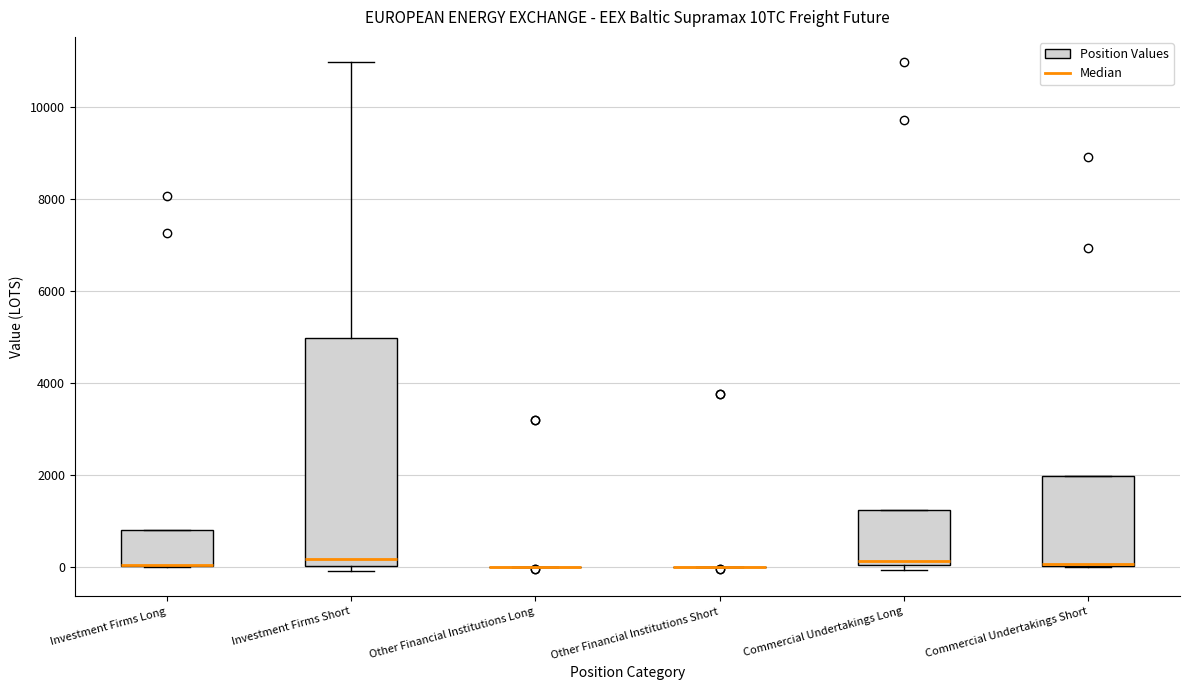

Where is the upper edge of the box for Investment Firms Short on the y-axis? The values are not printed on the chart, so give them approximately, as read against the axis.

5000